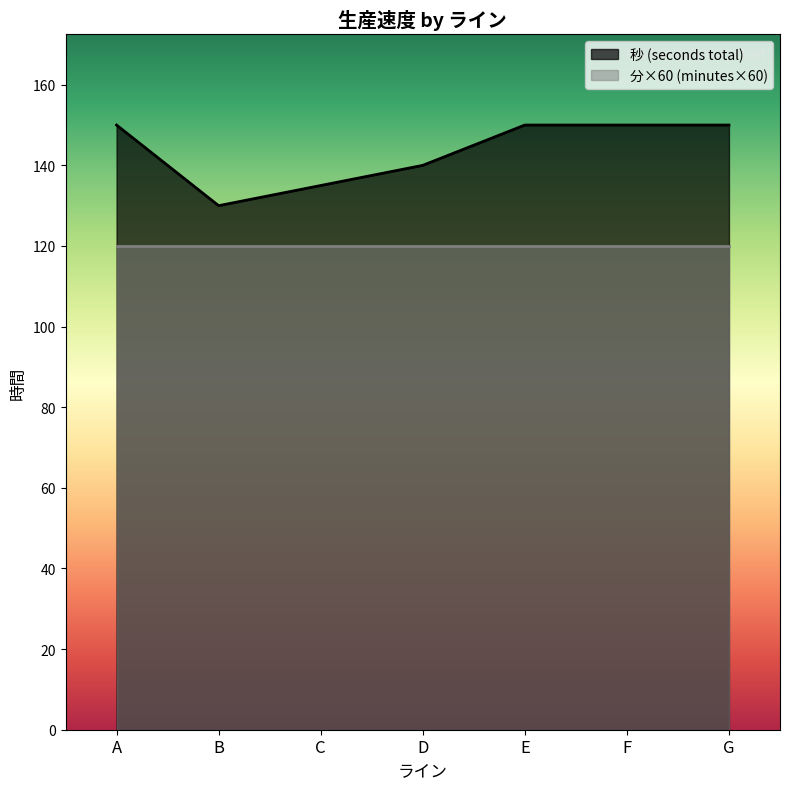

At which category does the chart reach its peak across all series?

A